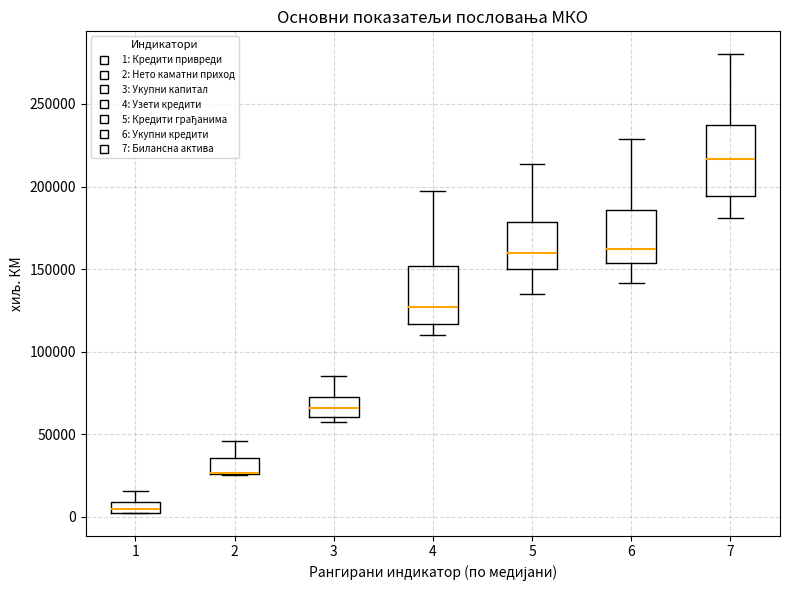

Which box is the tallest, from its lower edge to its upper edge?

7